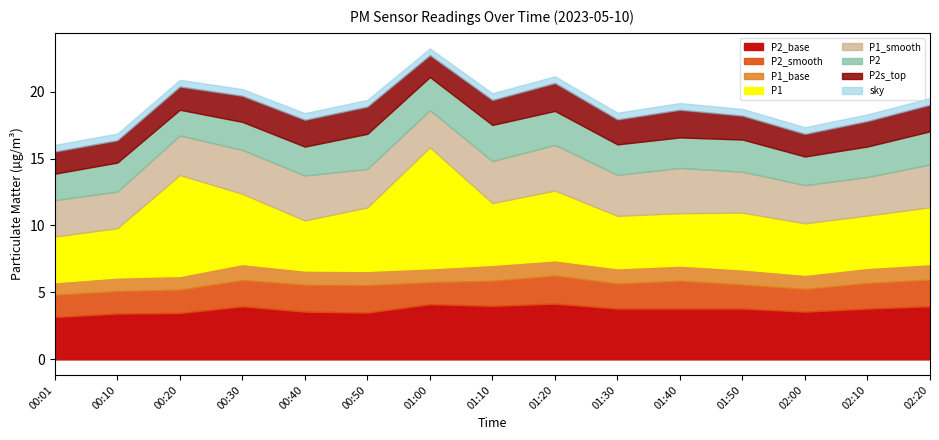

Where is P2_base nearest to the value 3?

00:01